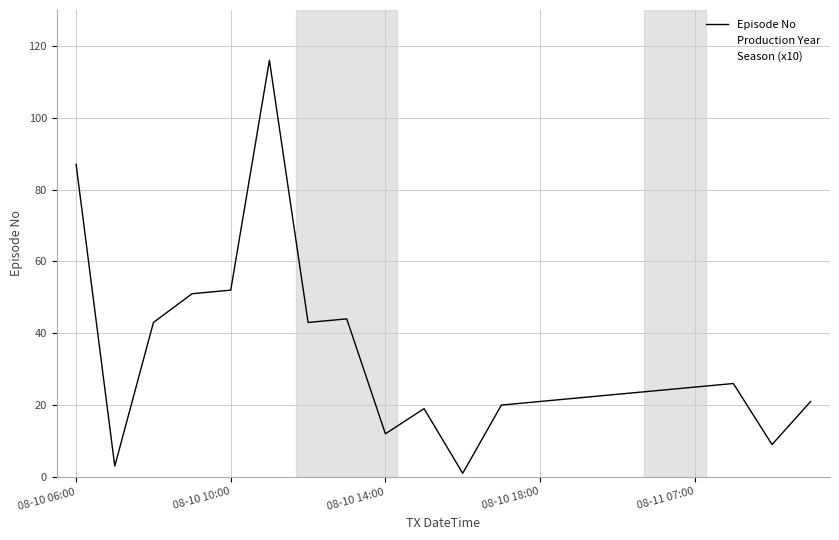

What is the average value of the Episode No series?

33